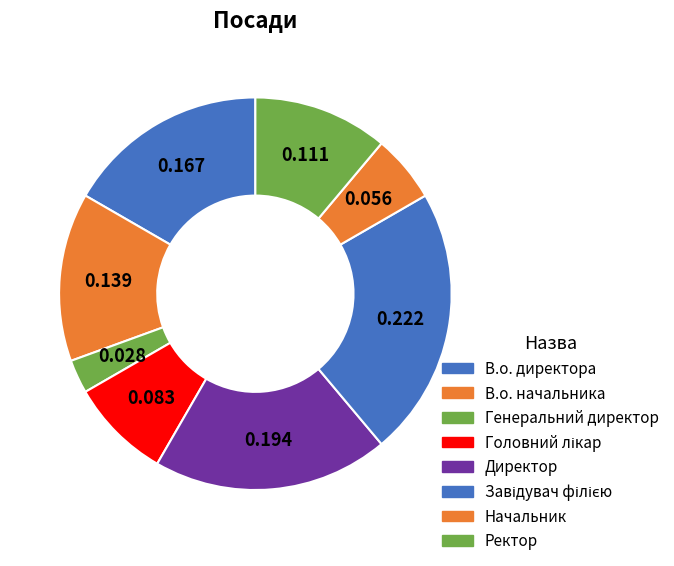

How many segments does this pie chart have?

8